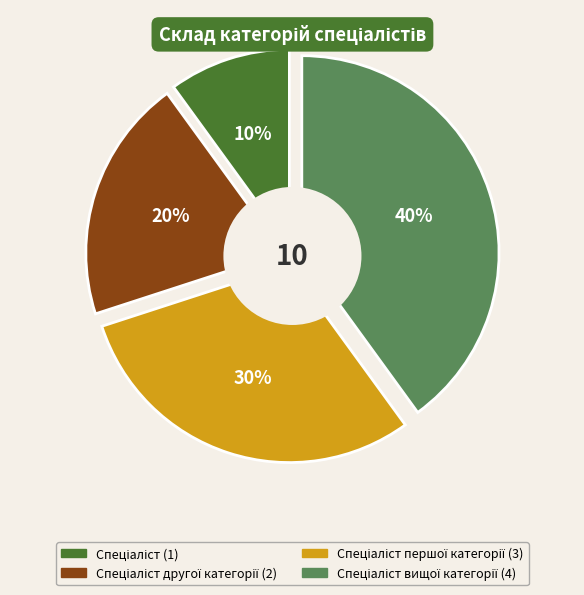

True or false: Спеціаліст першої категорії accounts for 19% of the total.

False